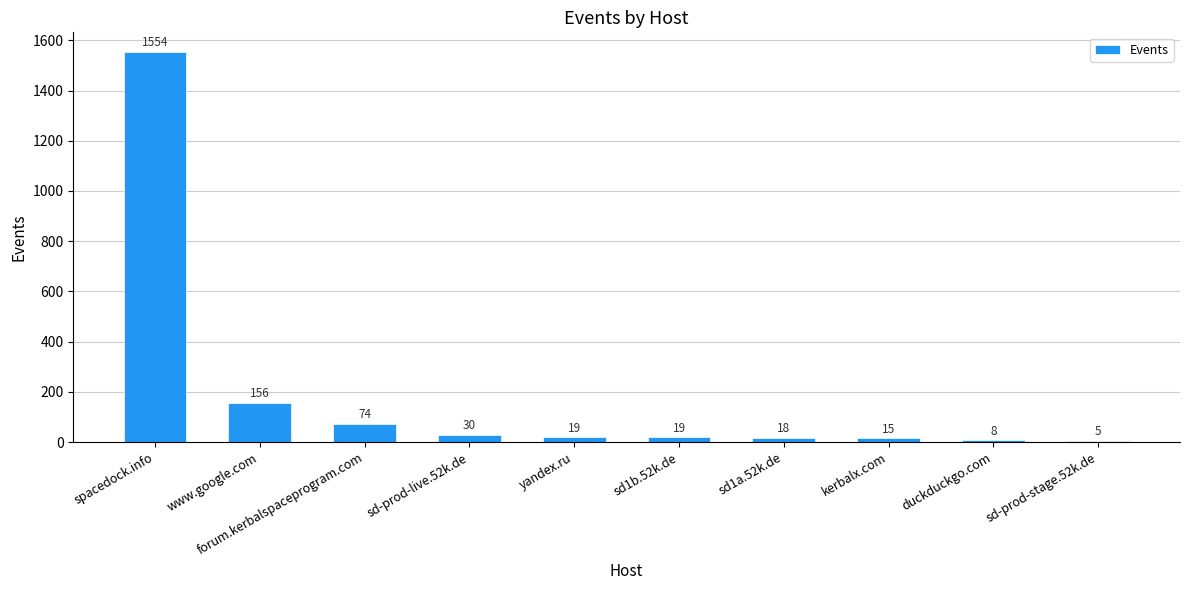

What is the minimum value shown in the chart?

5